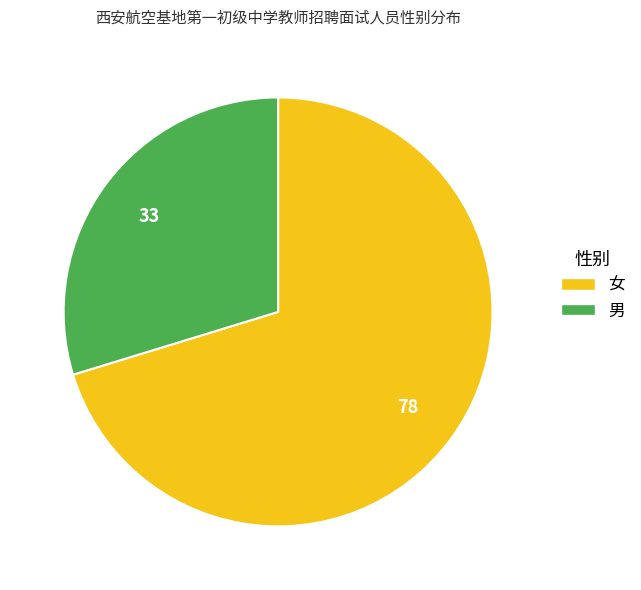

What is the ratio of the value at 男 to the value at 女?

0.4